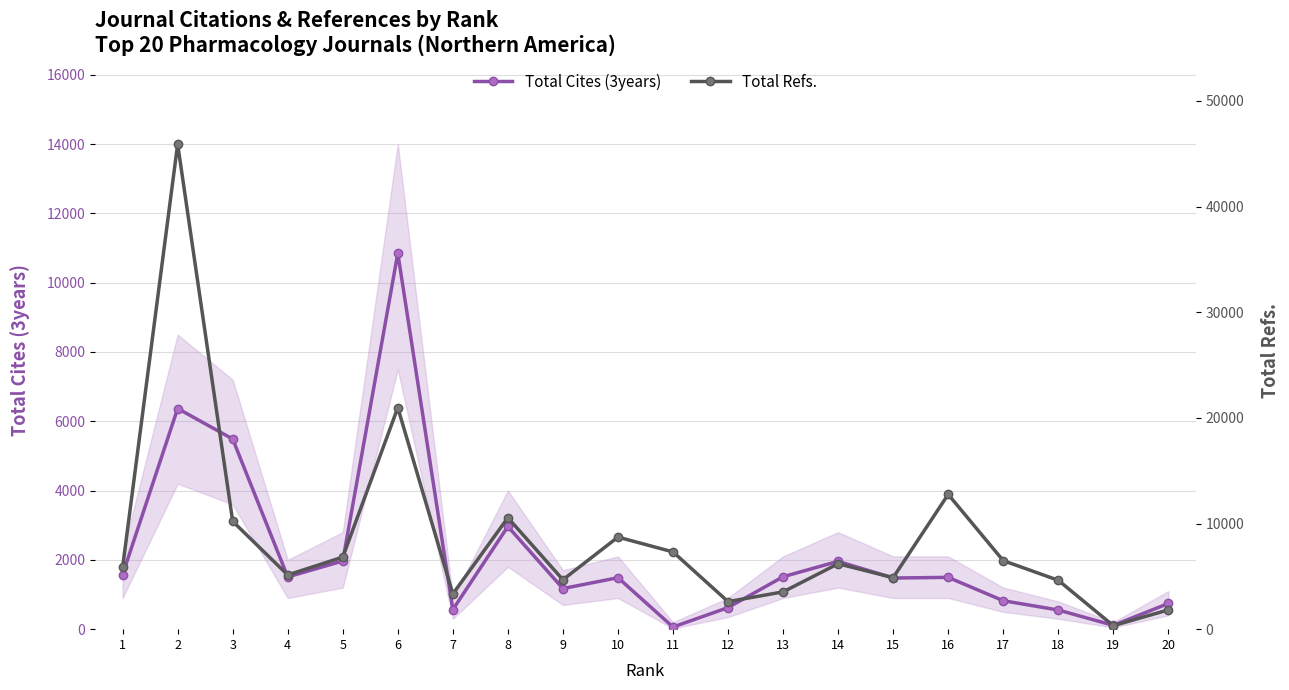

Is the value of Total Cites (3years) at 4 greater than the value of Total Refs. at 19?

Yes